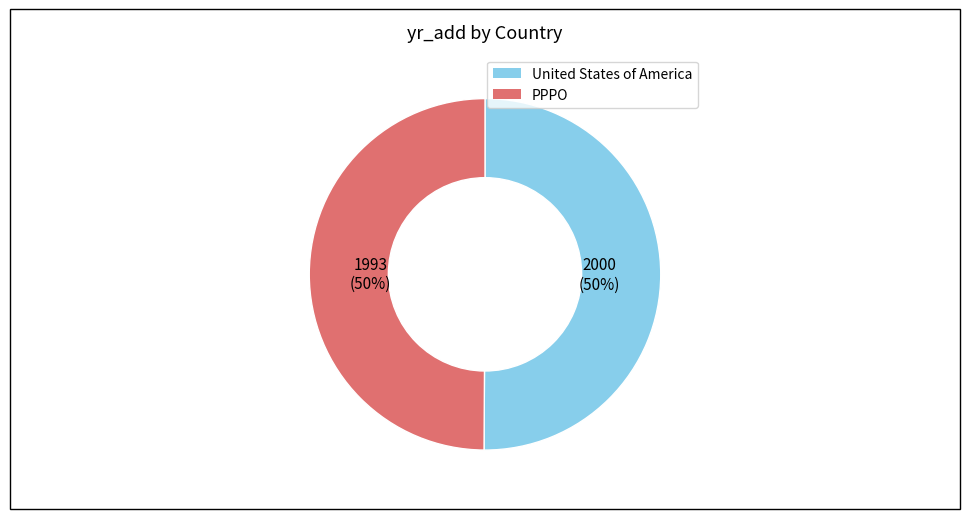

What is the ratio of the value at United States of America to the value at PPPO?

1.0